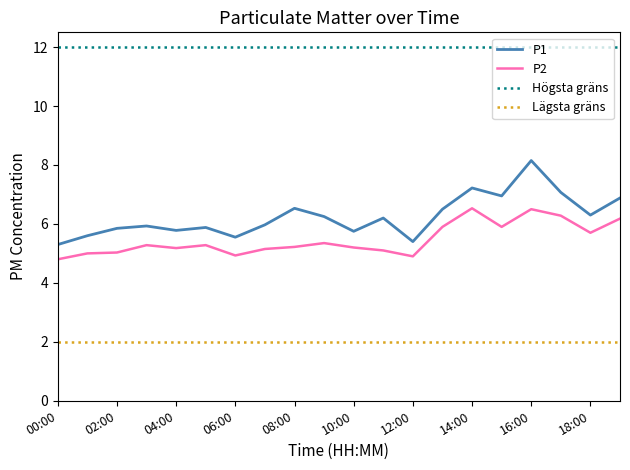

Is this an area chart (filled region under the line)?

No